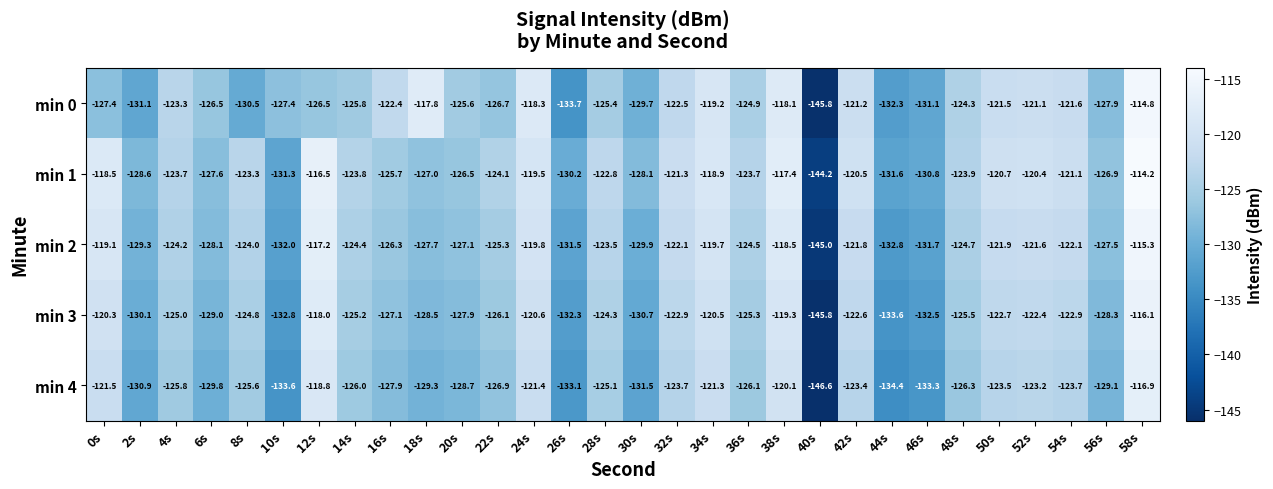

At which category is the sum across all series the highest?

58s